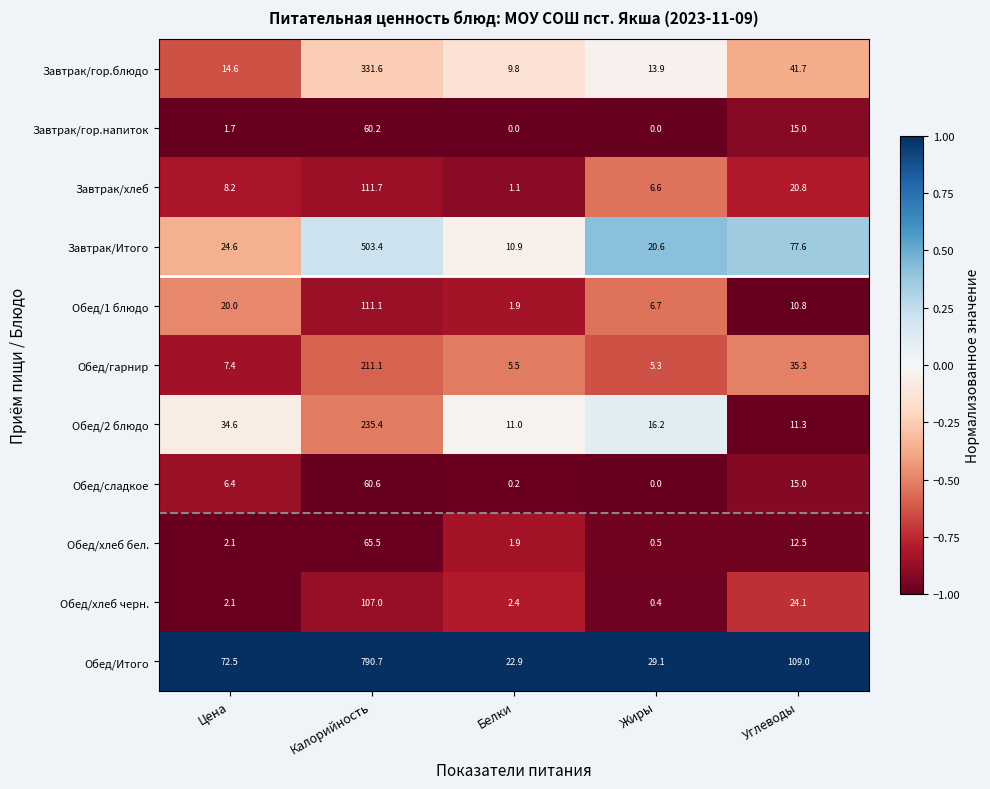

Count the number of categories in the chart.

5